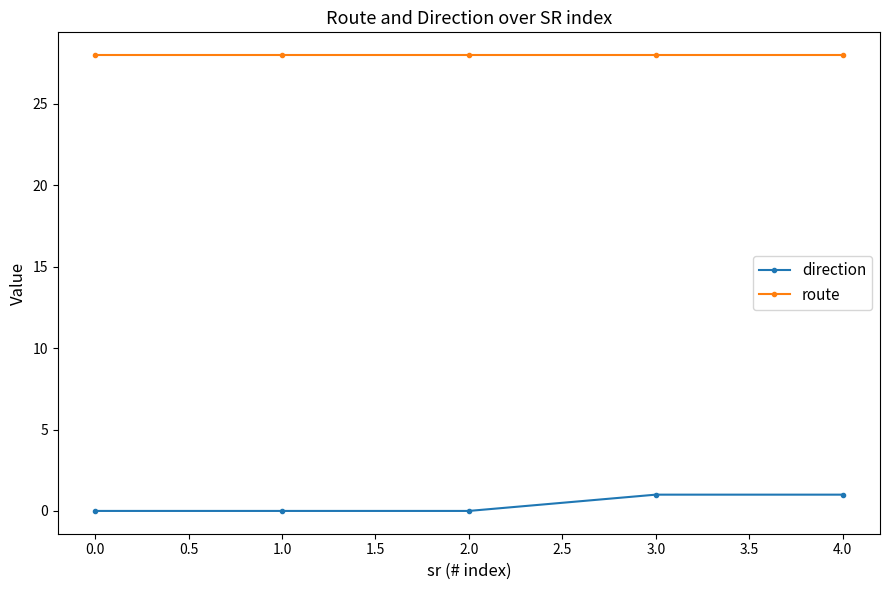

List the series in order of their peak value, lowest first.

direction, route